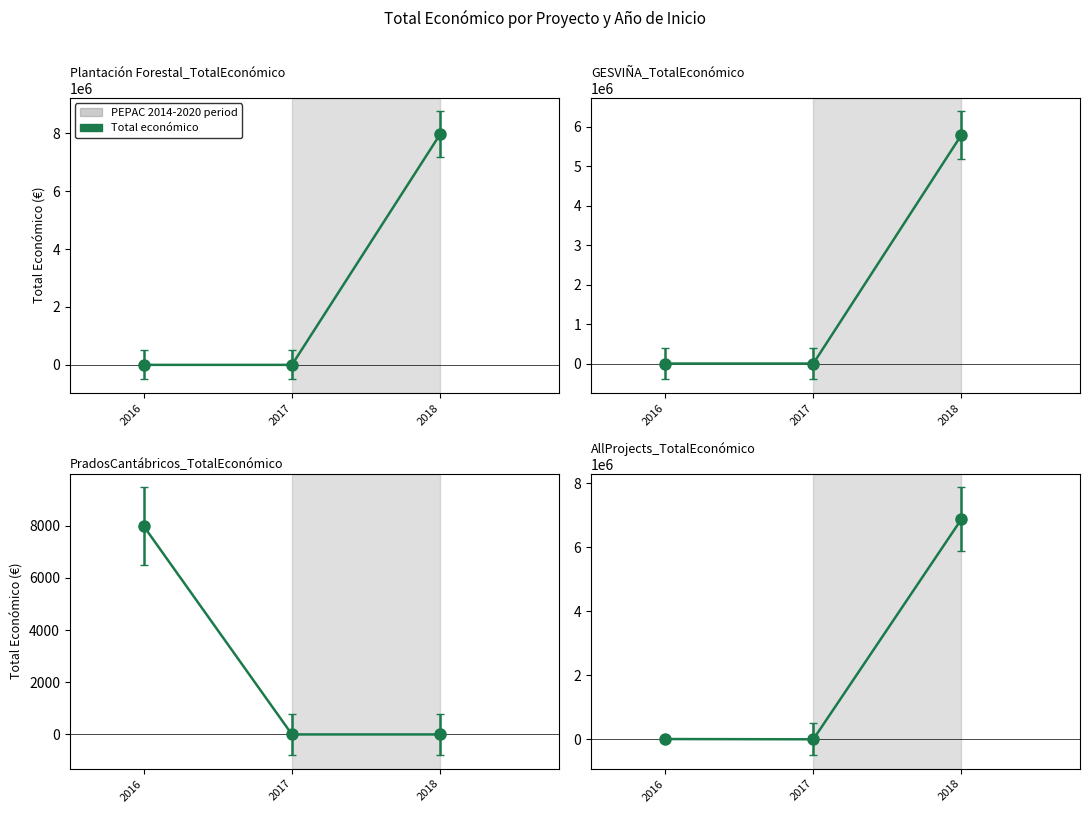

Does the chart have visible grid lines?

No